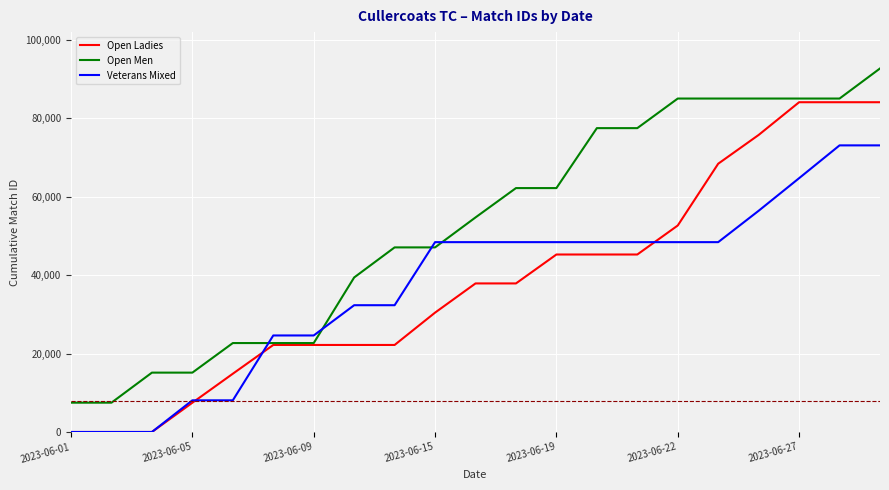

How many intersections are there between Veterans Mixed and Open Men?

4